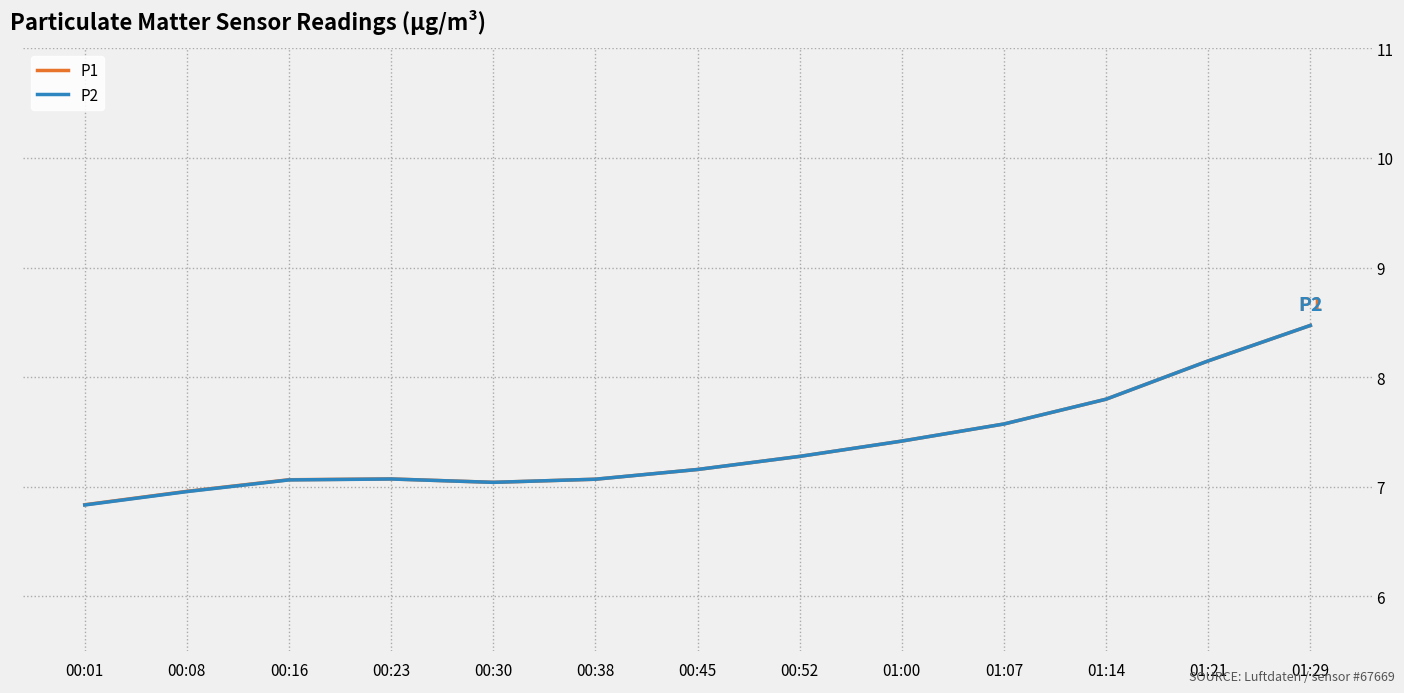

What value does the P1 series have at 00:45?

7.2